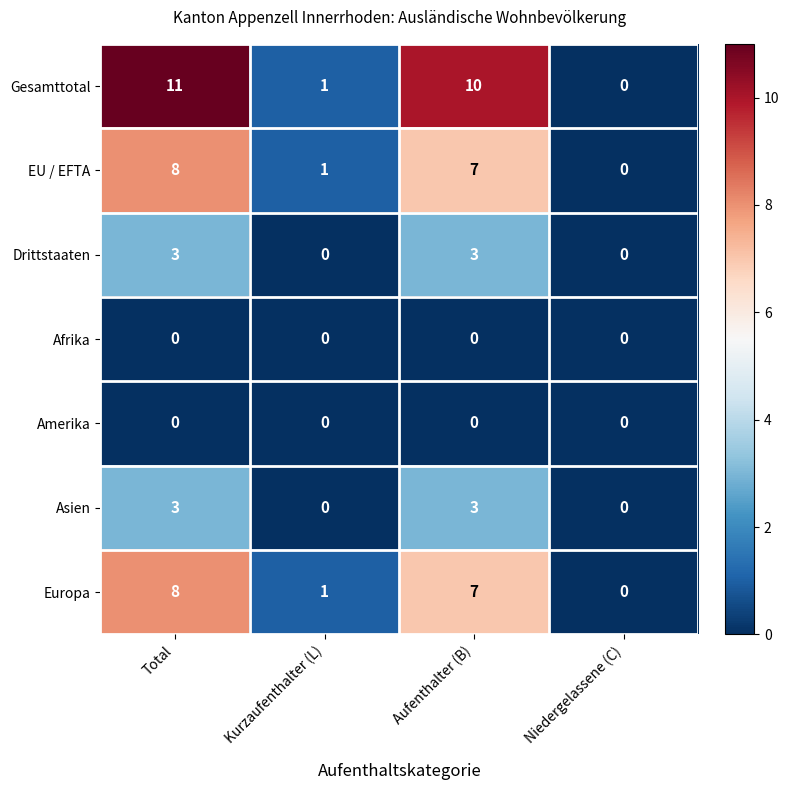

At which category is the sum across all series the highest?

Total